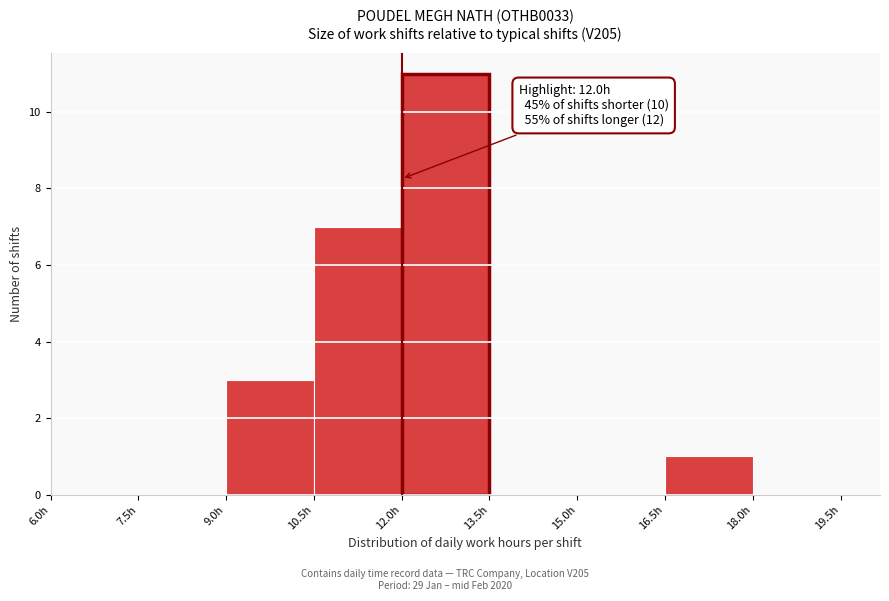

Which range on the x-axis has the tallest bar?

12.0 to 13.5